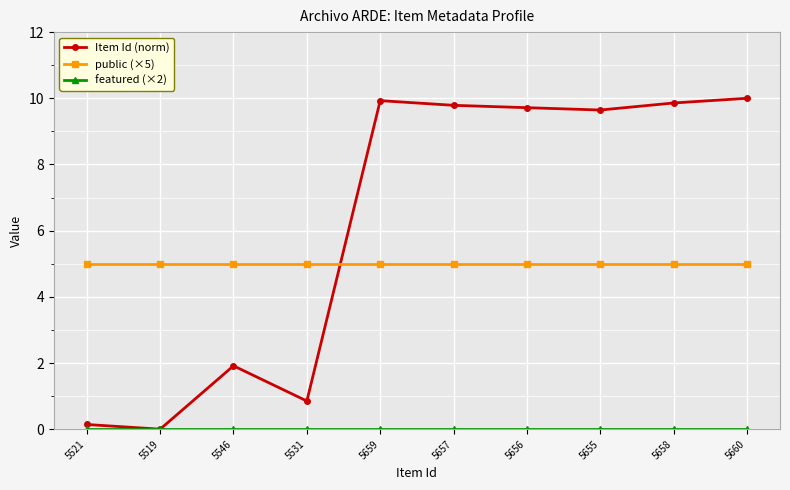

Where do Item Id (norm) and public (×5) first cross each other?

5531 and 5659